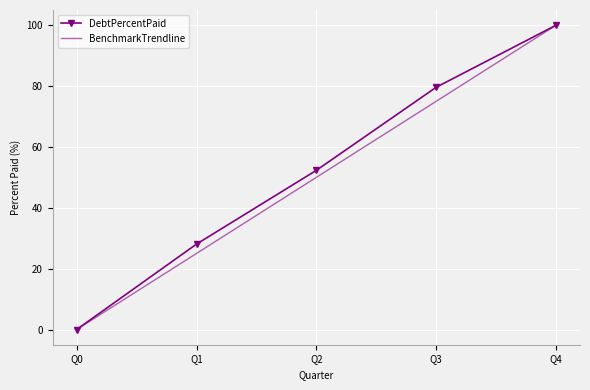

Rank the categories by DebtPercentPaid value from highest to lowest.

Q4, Q3, Q2, Q1, Q0